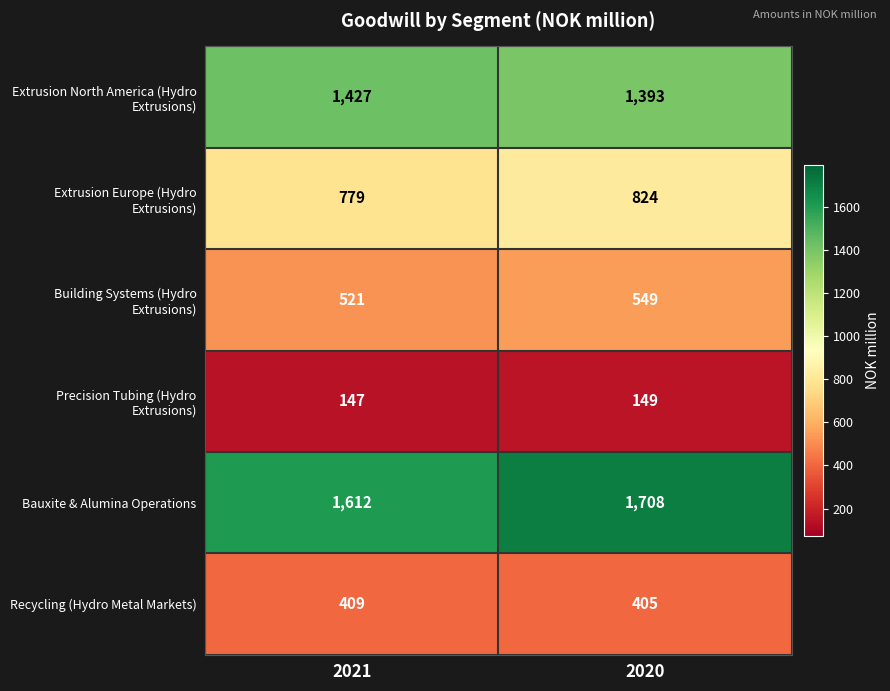

The Bauxite & Alumina Operations series shows 713 at 2021. True or false?

False